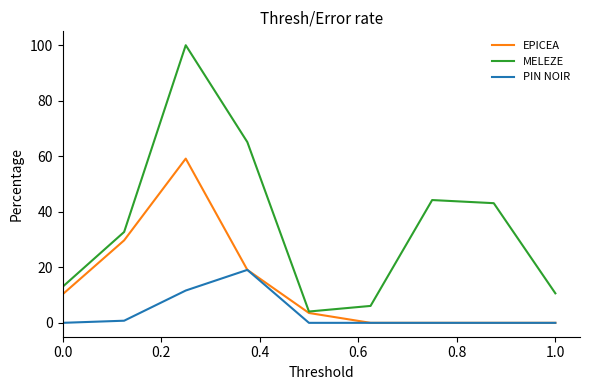

Reading left to right, extract all data points from this chart.

EPICEA: 10.2	29.7	59.2	19.1	3.6	0.0	0.0	0.0	0.0
MELEZE: 13.0	32.7	100.0	65.1	4.1	6.1	44.2	43.1	10.6
PIN NOIR: 0.0	0.8	11.6	19.1	0.0	0.0	0.0	0.0	0.0